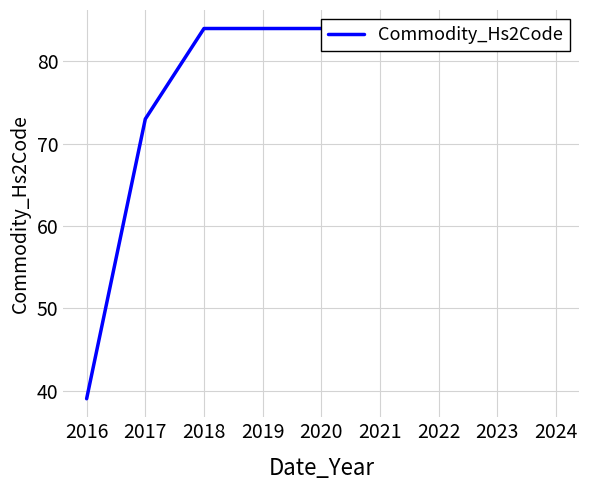

True or false: the data has more than 2 interior local peaks.

False